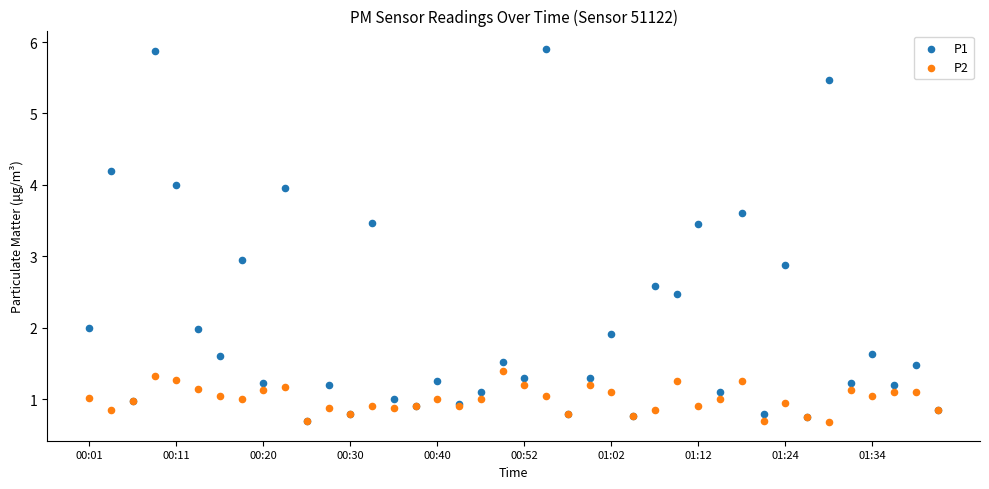

What are all the series names shown in the legend?

P1, P2